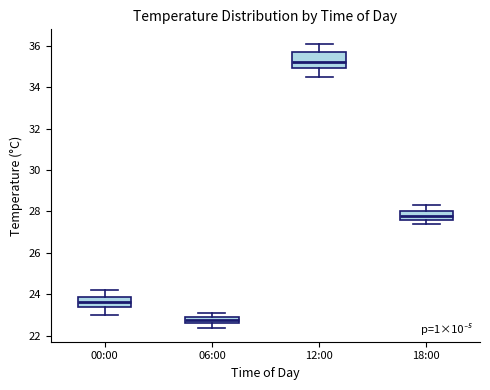

Which box's median line is the lowest?

06:00